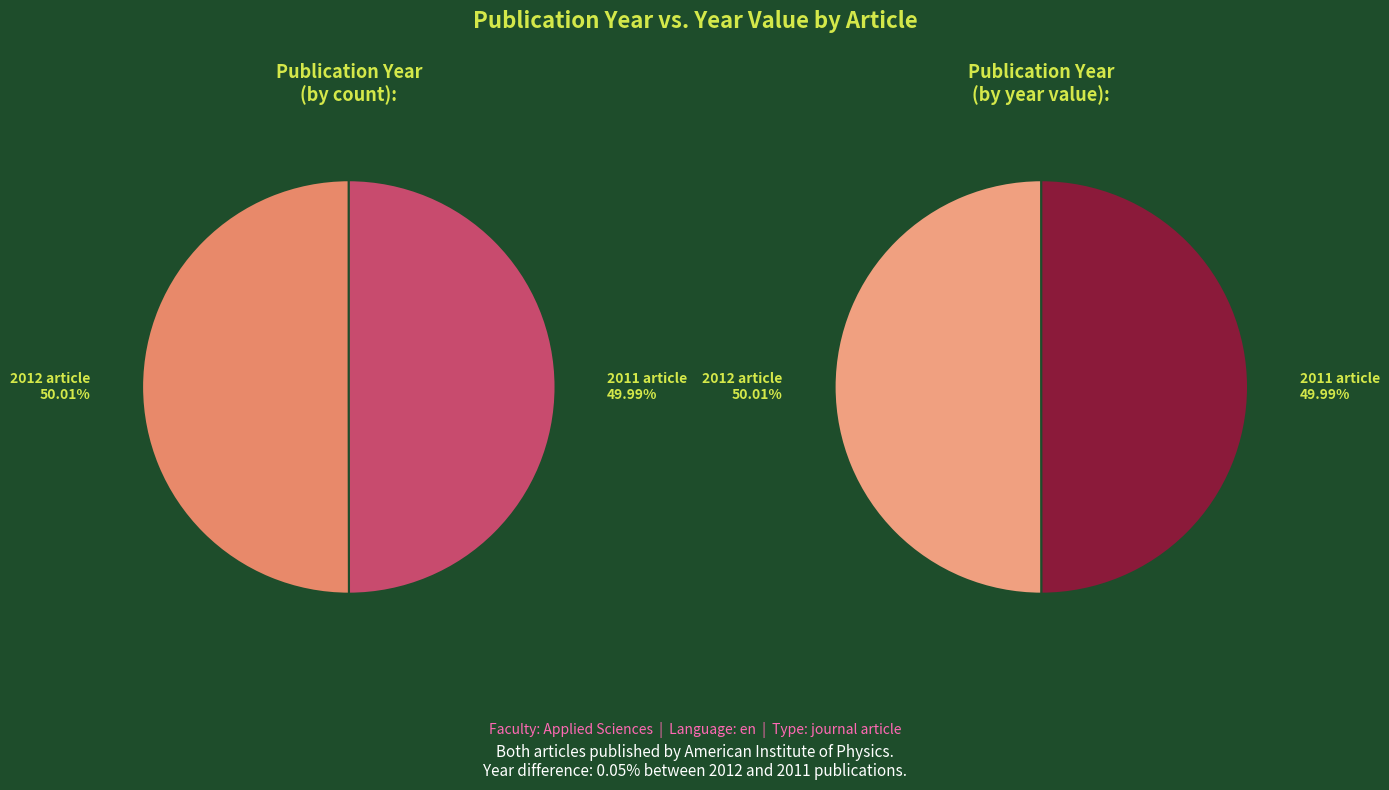

Is the sum of Evidence of the Griffiths phase (2012) and Evidence of non-Dzyaloshinskii-Moriya (2011) greater than half?

Yes